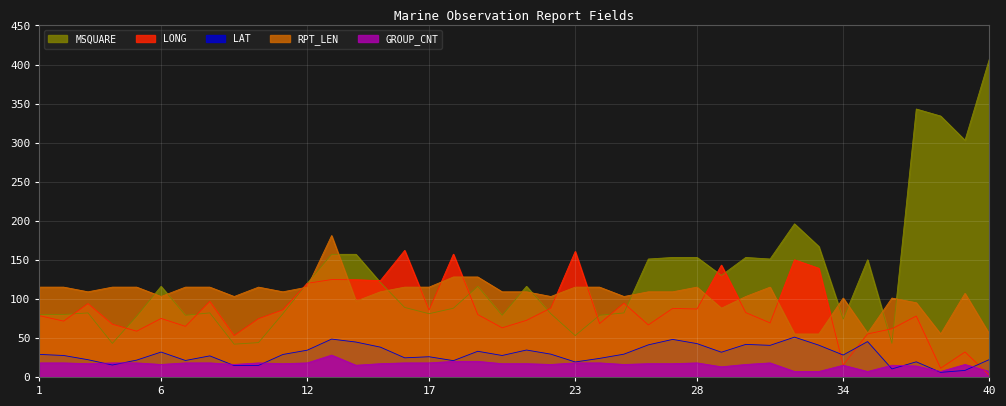

Reading right to left, what are all the values shown in this chart?

LONG: 2.2	32.0	11.2	78.0	61.7	55.1	15.4	139.1	150.0	69.2	82.4	143.2	87.0	87.8	66.6	94.4	68.4	160.7	88.2	72.5	62.9	79.9	157.2	85.6	162.0	123.3	124.5	124.7	119.9	86.0	74.6	53.0	96.7	64.8	74.9	58.6	67.5	93.9	71.5	78.5
LAT: 22.3	8.4	5.9	19.4	10.3	45.3	28.1	40.7	51.0	40.5	41.7	31.7	42.7	48.1	41.1	29.2	23.8	19.2	29.2	34.5	27.5	32.9	20.9	25.9	24.5	38.2	44.7	48.5	34.3	28.8	14.8	14.6	27.0	21.1	31.9	21.6	15.3	22.1	27.5	28.9
MSQUARE: 407.0	303.0	334.0	343.0	43.0	150.0	74.0	167.0	196.0	151.0	153.0	130.0	153.0	153.0	151.0	82.0	79.0	53.0	81.0	116.0	79.0	116.0	88.0	81.0	89.0	121.0	157.0	157.0	120.0	81.0	44.0	42.0	82.0	79.0	116.0	78.0	43.0	82.0	80.0	80.0
RPT_LEN: 55.0	107.0	55.0	95.0	101.0	56.0	101.0	55.0	55.0	115.0	103.0	88.0	115.0	109.0	109.0	103.0	115.0	115.0	103.0	109.0	109.0	128.0	128.0	115.0	115.0	109.0	97.0	181.0	115.0	109.0	115.0	103.0	115.0	115.0	103.0	115.0	115.0	109.0	115.0	115.0
GROUP_CNT: 7.0	16.0	7.0	14.0	15.0	7.0	15.0	7.0	7.0	18.0	16.0	13.0	18.0	17.0	17.0	16.0	18.0	18.0	16.0	17.0	17.0	20.0	20.0	18.0	18.0	17.0	15.0	28.0	18.0	17.0	18.0	16.0	18.0	18.0	16.0	18.0	18.0	17.0	18.0	18.0